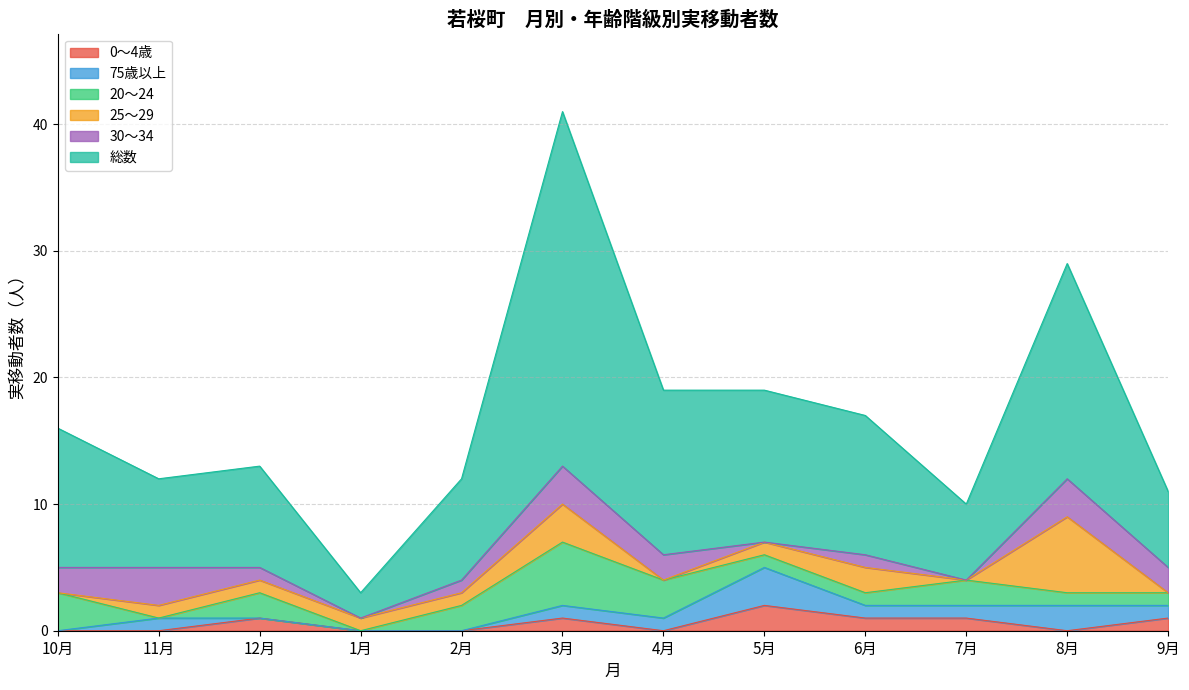

How many series are shown in this chart?

6